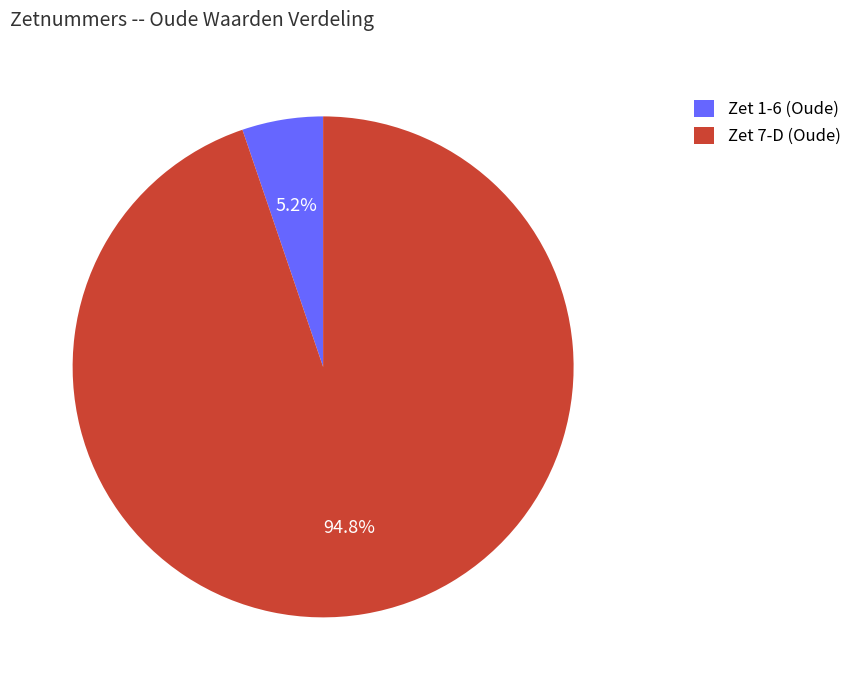

What is the largest slice in the pie chart?

Zet 7-D (Oude)